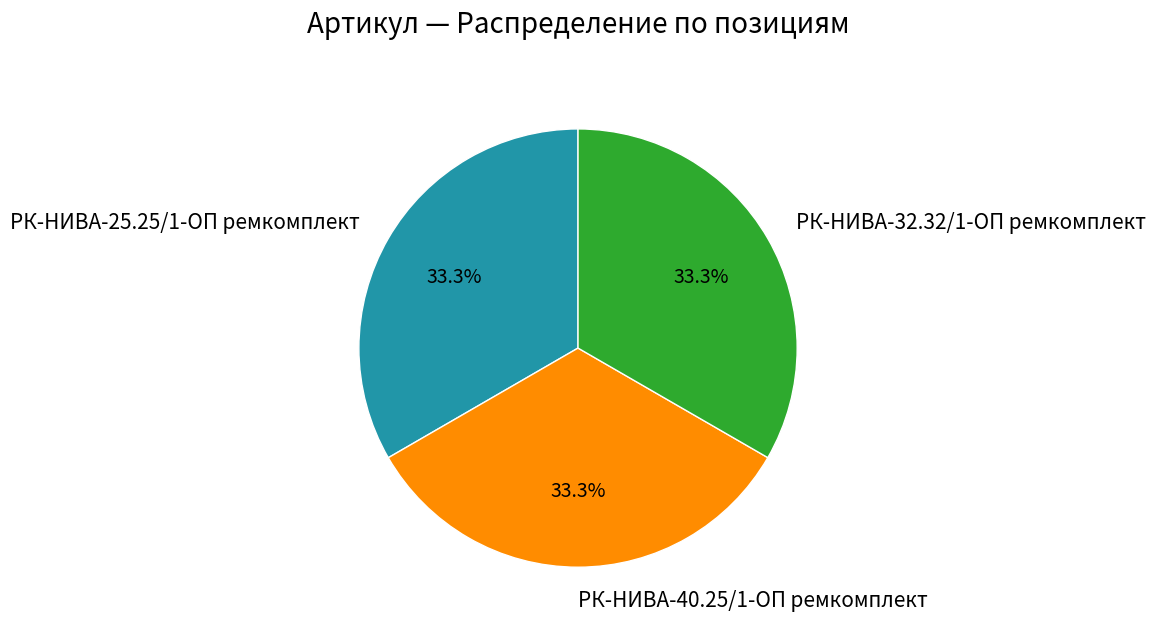

What percentage do РК-НИВА-25.25/1-ОП ремкомплект and РК-НИВА-32.32/1-ОП ремкомплект together represent?

66.7%